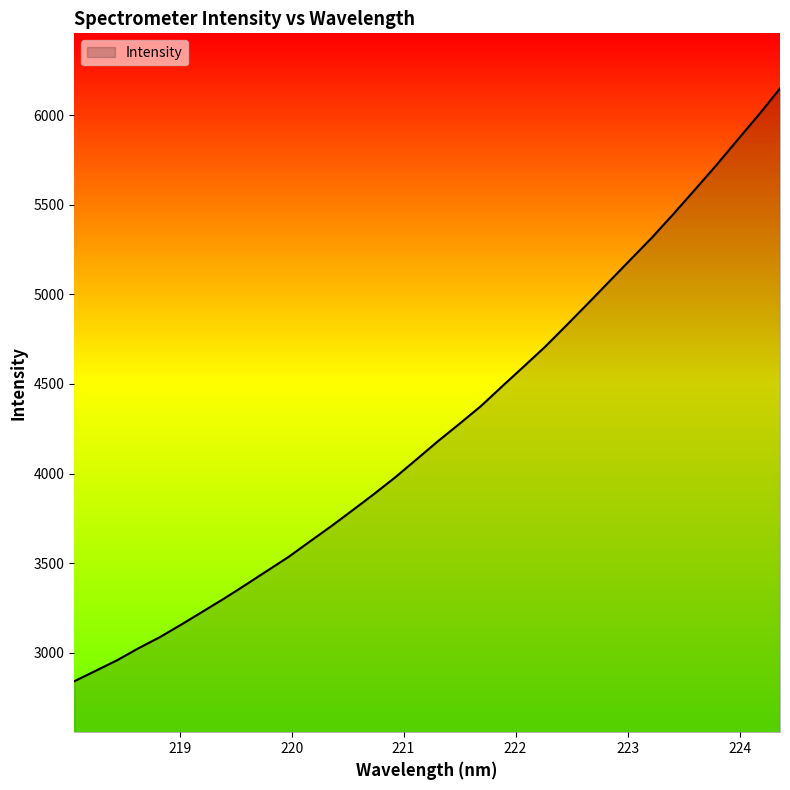

What is the greatest value displayed?

6148.5